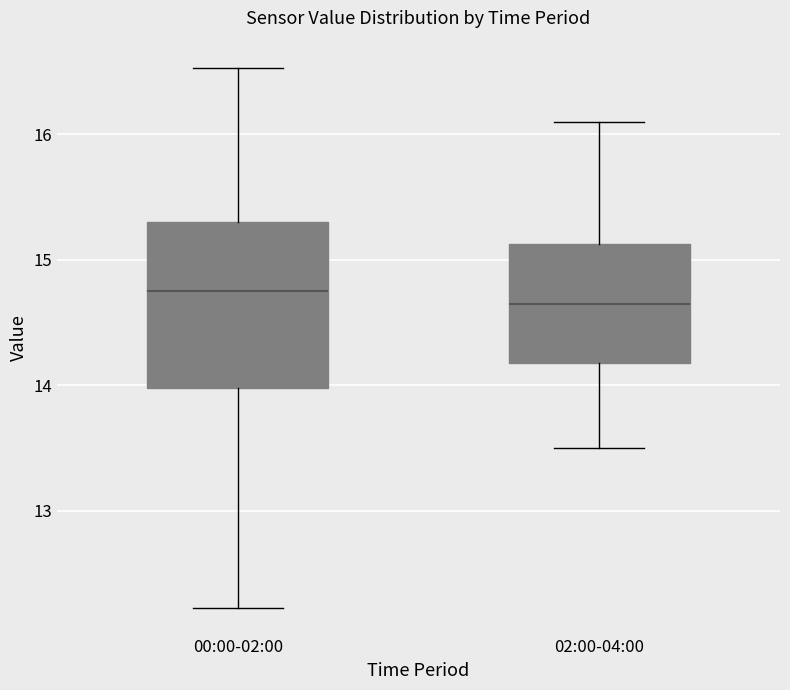

Which box's median line is the highest?

00:00-02:00